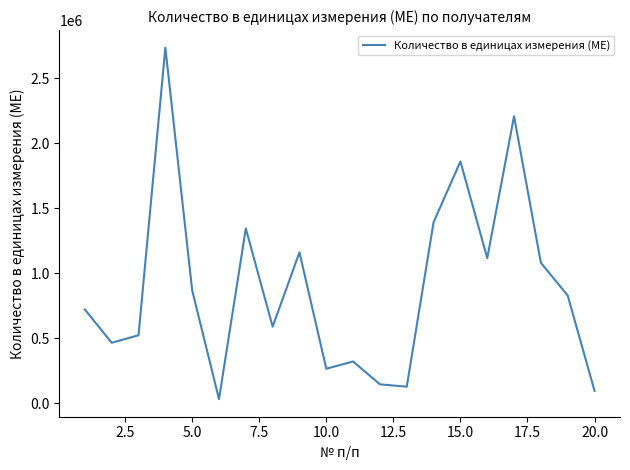

What is the greatest value displayed?

2736000